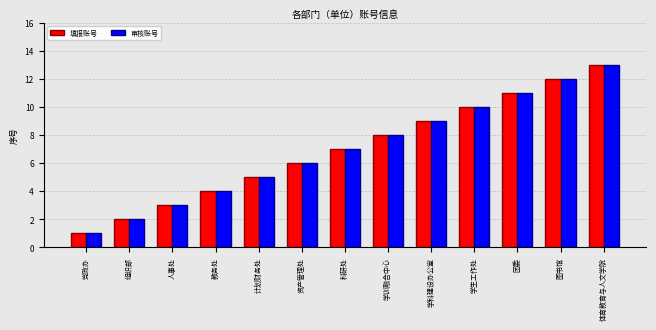

Is the value of 填报账号 at 学科建设办公室 greater than the value of 审核账号 at 学生工作处?

No